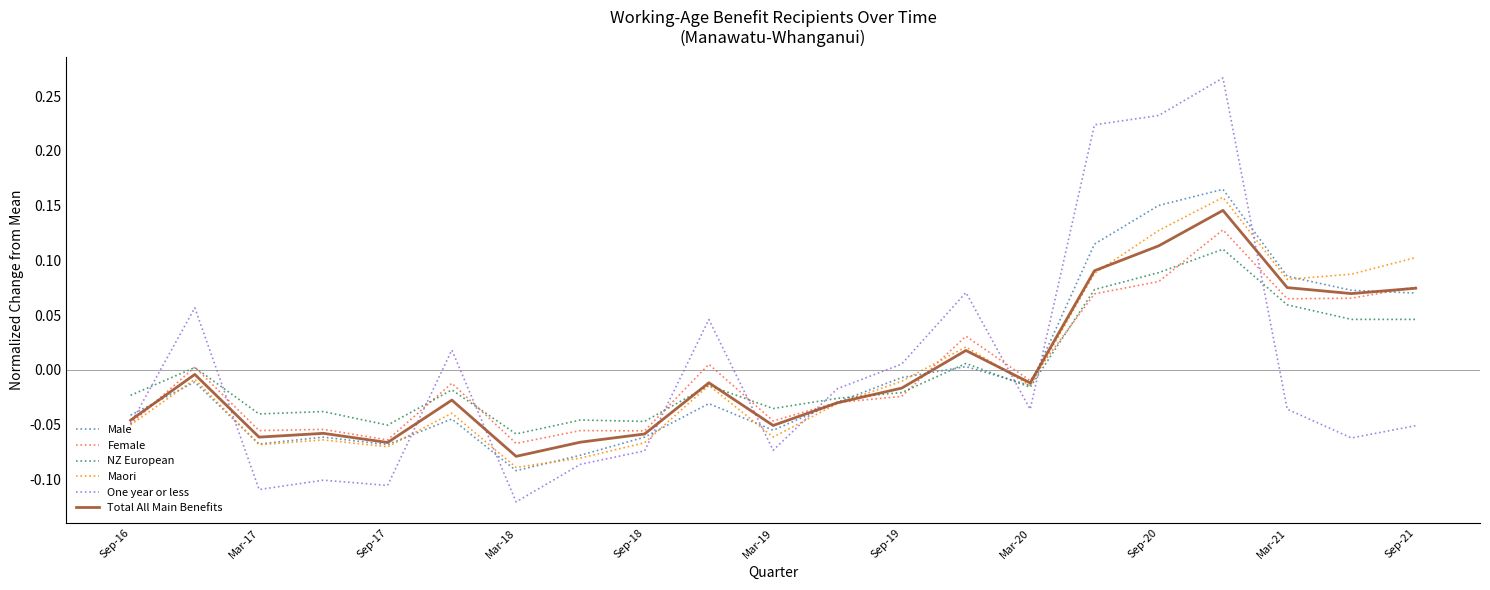

How many intersections are there between One year or less and NZ European?

10